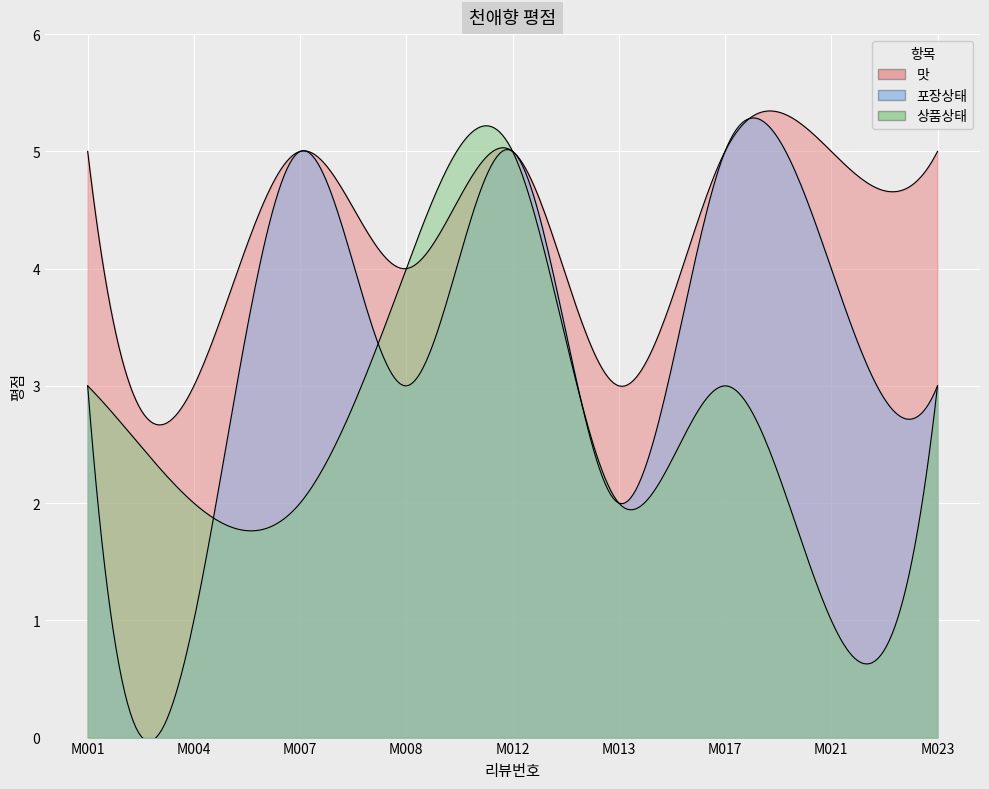

How many data points in 맛 are less than 5?

3